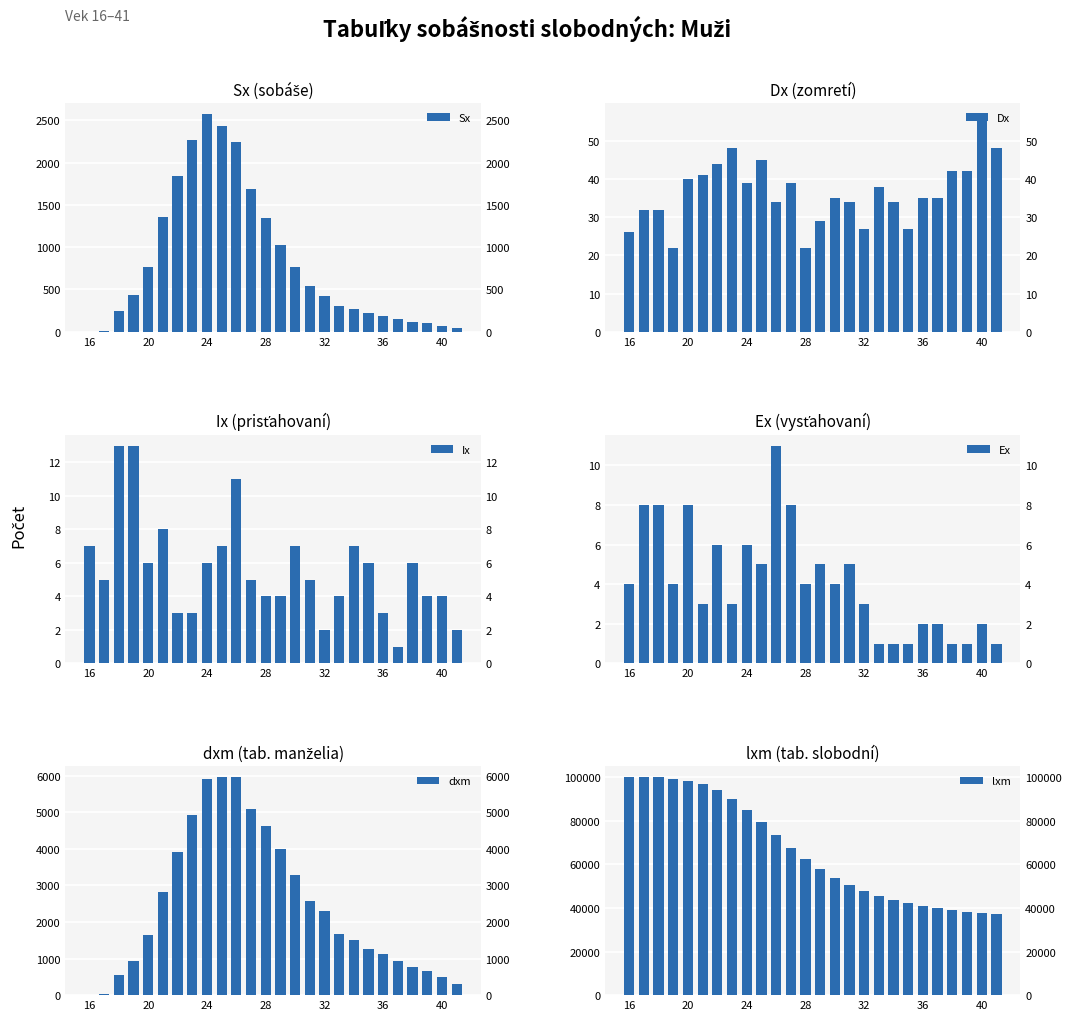

The value of Sx at 20 is 766. True or false?

True